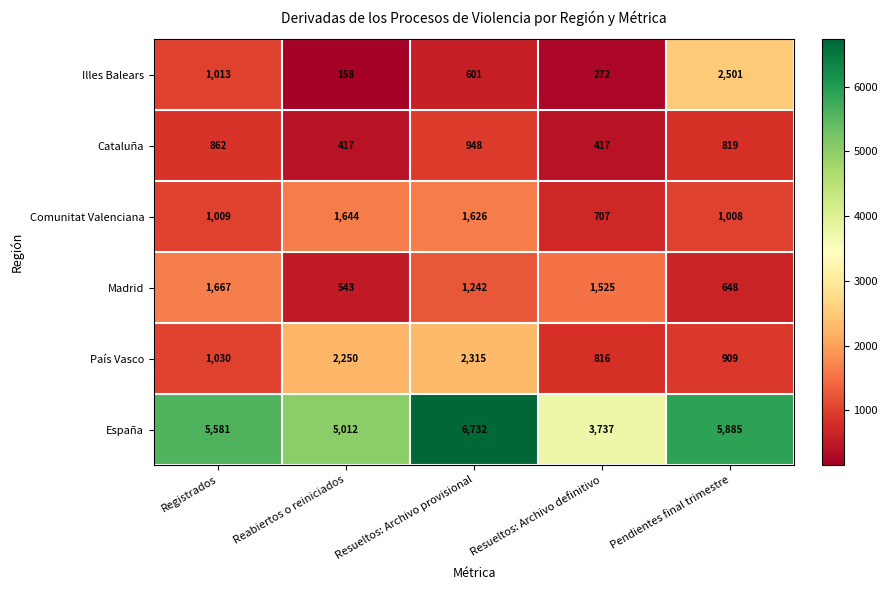

Which series changed the most between Resueltos: Archivo provisional and Resueltos: Archivo definitivo?

España